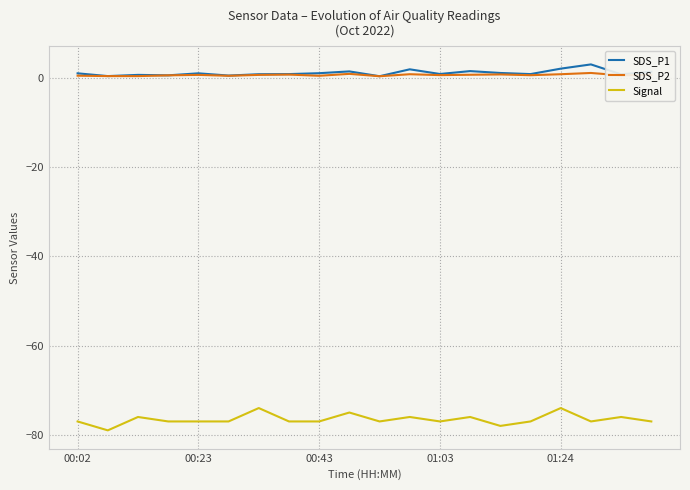

Which series has the widest spread of values?

Signal